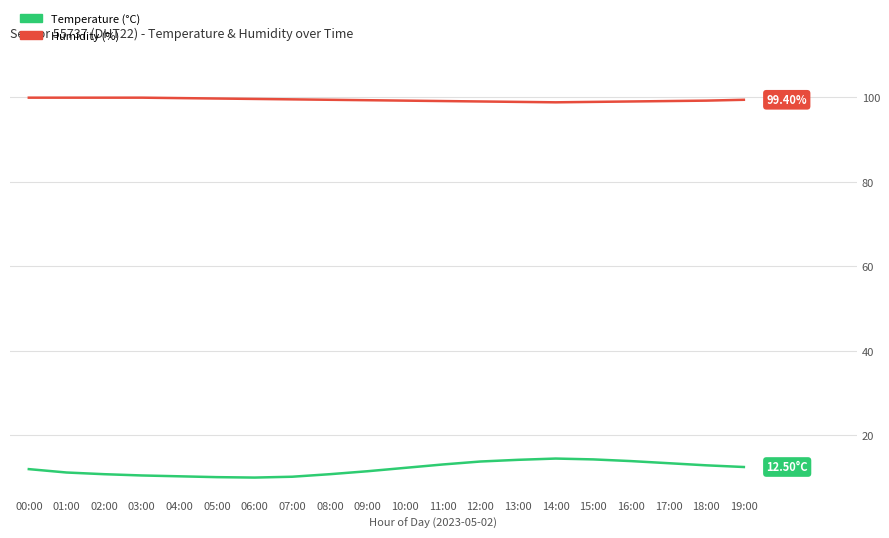

What is the spread (max minus min) of values at 08:00?

88.6